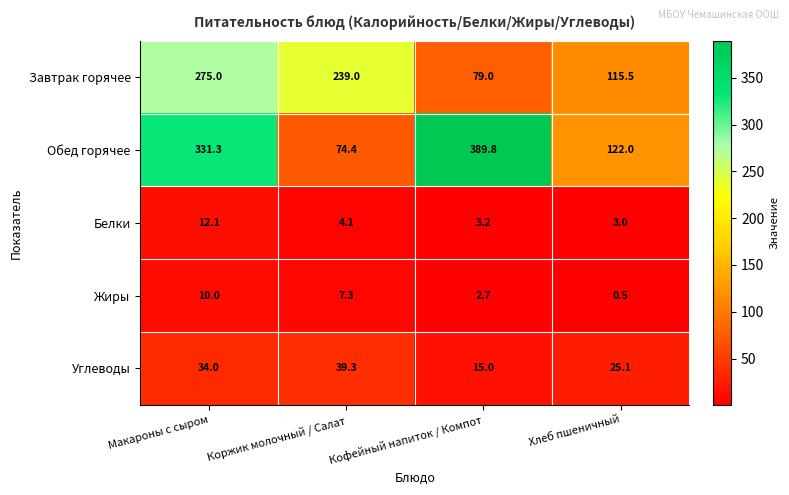

Reading left to right, extract all data points from this chart.

Завтрак горячее: Макароны с сыром=275.0	Коржик молочный / Салат=239.0	Кофейный напиток / Компот=79.0	Хлеб пшеничный=115.5
Обед горячее: Макароны с сыром=331.3	Коржик молочный / Салат=74.4	Кофейный напиток / Компот=389.8	Хлеб пшеничный=122.0
Белки: Макароны с сыром=12.1	Коржик молочный / Салат=4.1	Кофейный напиток / Компот=3.2	Хлеб пшеничный=3.0
Жиры: Макароны с сыром=10.0	Коржик молочный / Салат=7.3	Кофейный напиток / Компот=2.7	Хлеб пшеничный=0.5
Углеводы: Макароны с сыром=34.0	Коржик молочный / Салат=39.3	Кофейный напиток / Компот=15.0	Хлеб пшеничный=25.1